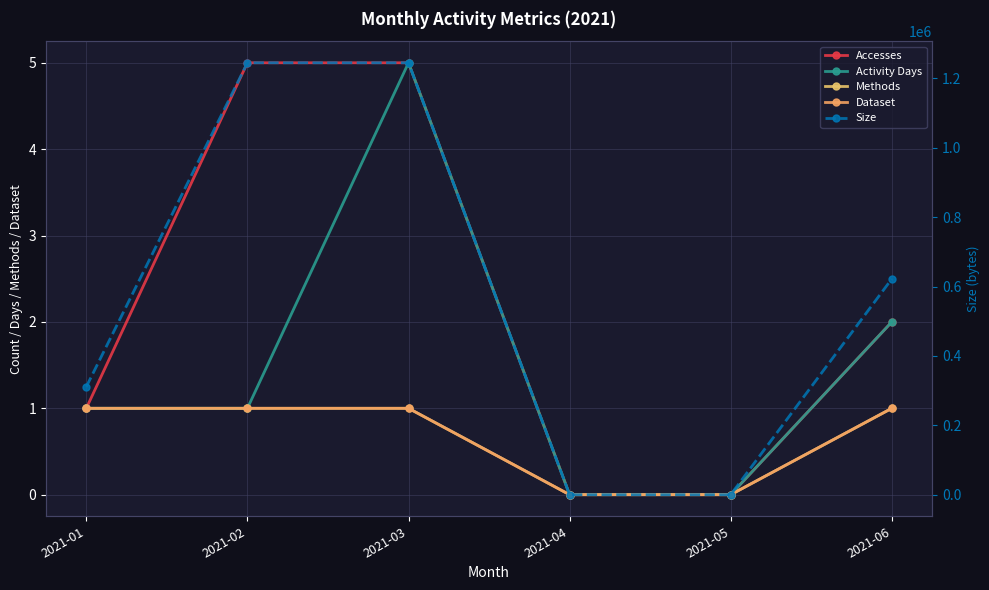

At how many categories does at least one series exceed 717529?

2